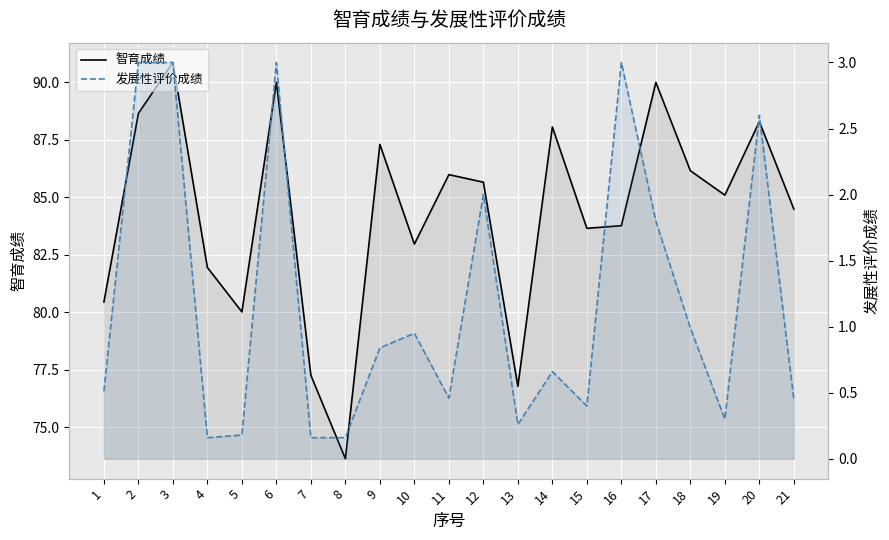

What is the highest value of the 发展性评价成绩 series?

3.0